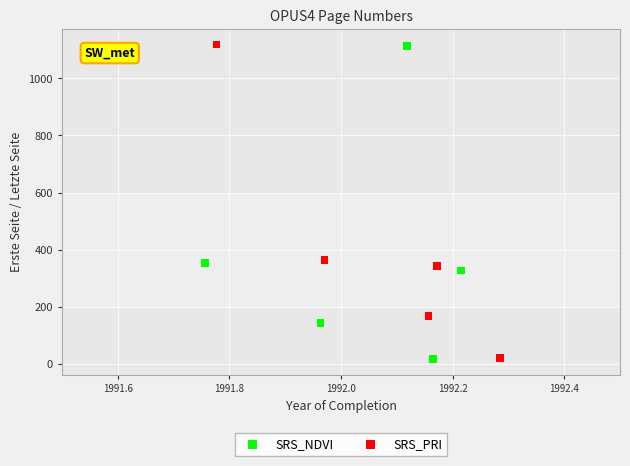

What are all the series names shown in the legend?

SRS_NDVI, SRS_PRI